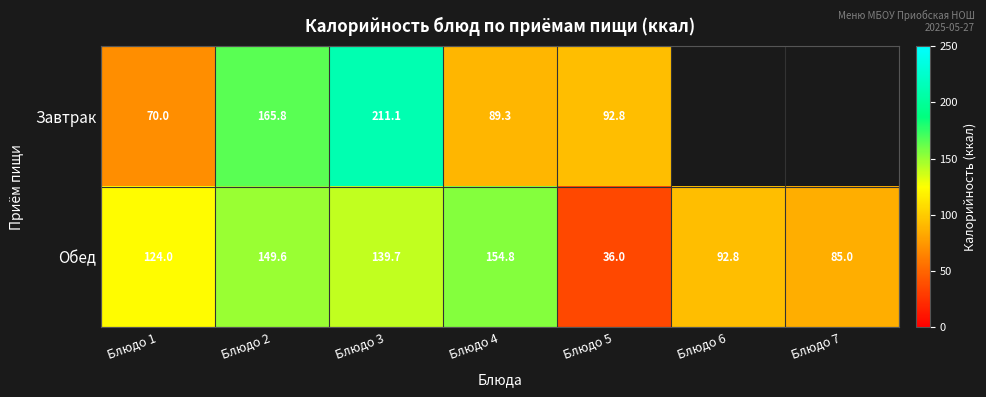

What value does the Обед series have at Блюдо 7?

85.0